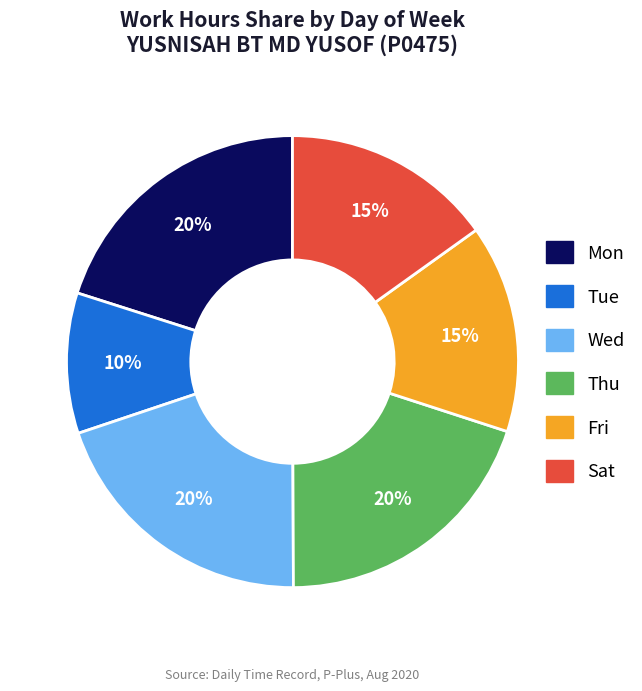

Is there a majority slice in this chart?

No